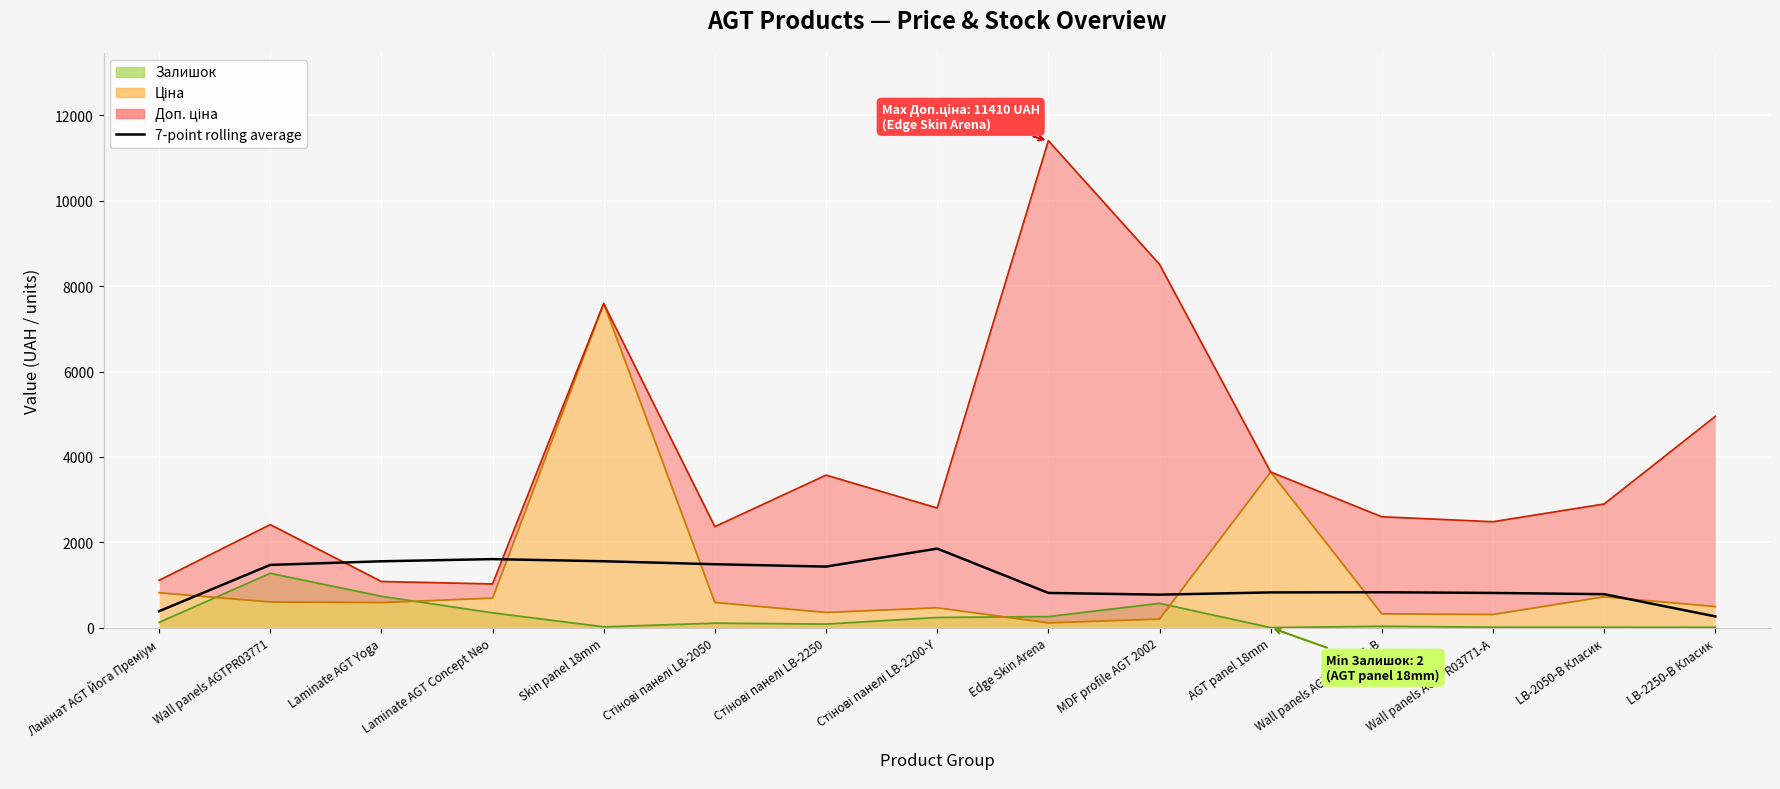

Rank the categories by value from lowest to highest.

LB-2250-B Класик, Ламінат AGT Йога Преміум, MDF profile AGT 2002, LB-2050-B Класик, Wall panels AGTPR03771-A, Edge Skin Arena, AGT panel 18mm, Wall panels AGTPR03771-B, Стінові панелі LB-2250, Wall panels AGTPR03771, Стінові панелі LB-2050, Laminate AGT Yoga, Skin panel 18mm, Laminate AGT Concept Neo, Стінові панелі LB-2200-Y